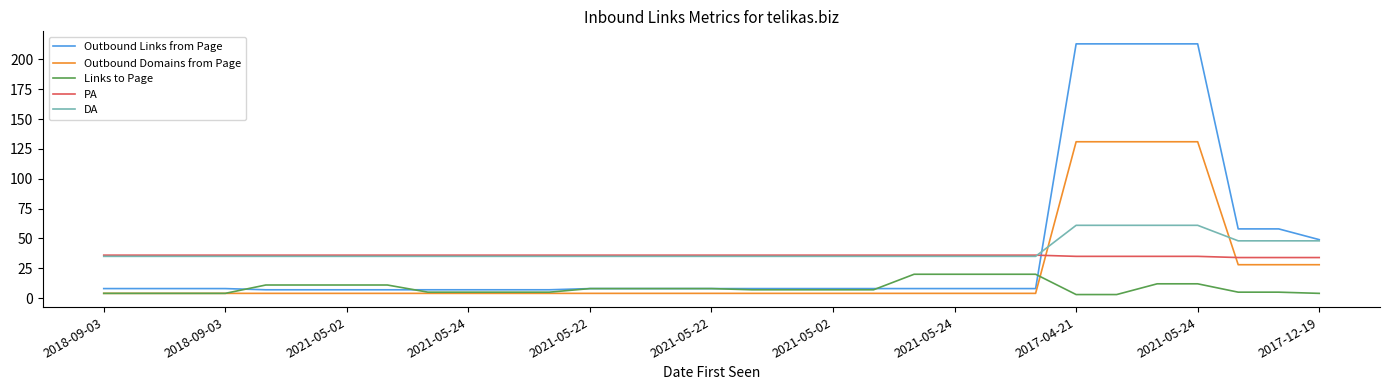

After their last crossing, which series has the higher values: Outbound Links from Page or PA?

Outbound Links from Page